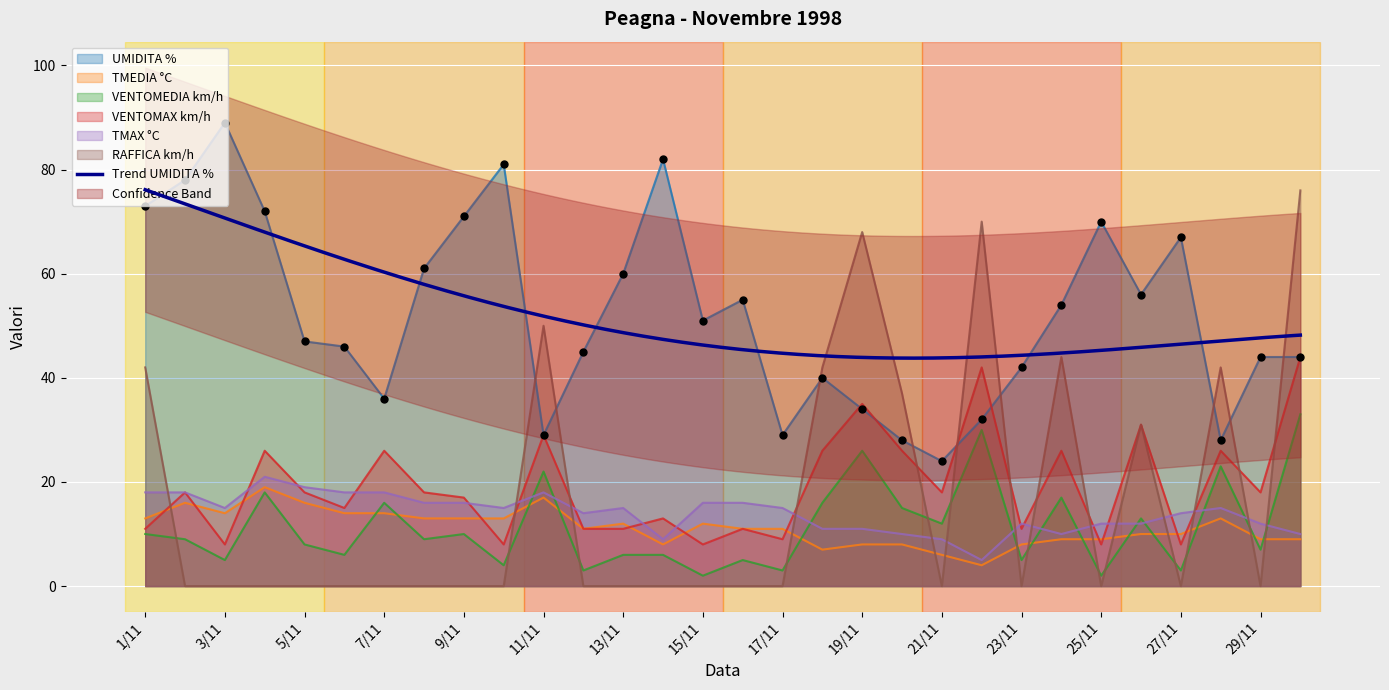

Is the value of TMEDIA °C at 12/11 greater than the value of TMAX °C at 25/11?

No